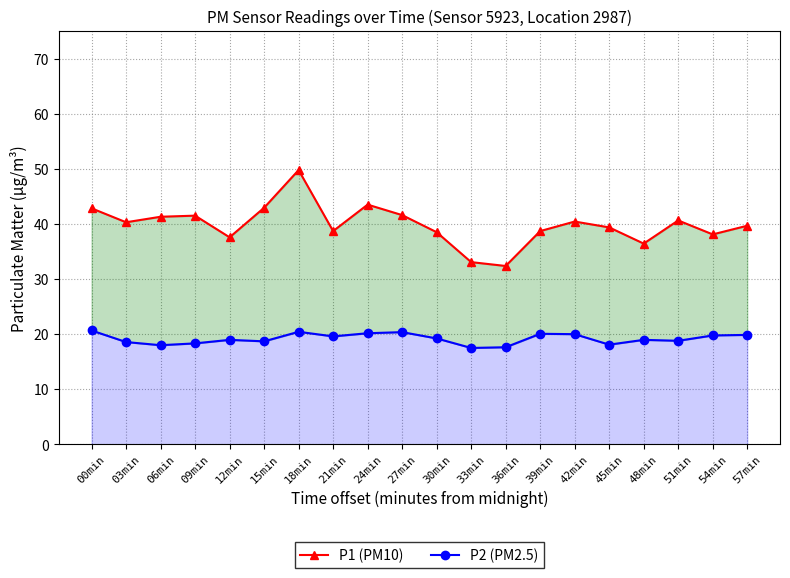

The P2 (PM2.5) series shows 25.8 at 33min. True or false?

False